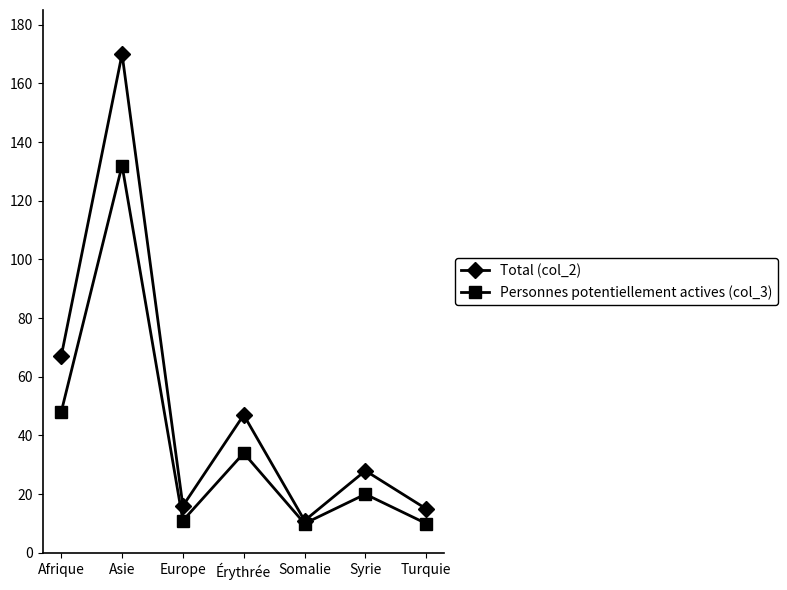

True or false: Personnes potentiellement actives (col_3) has more than 0 points higher than both neighbors.

True